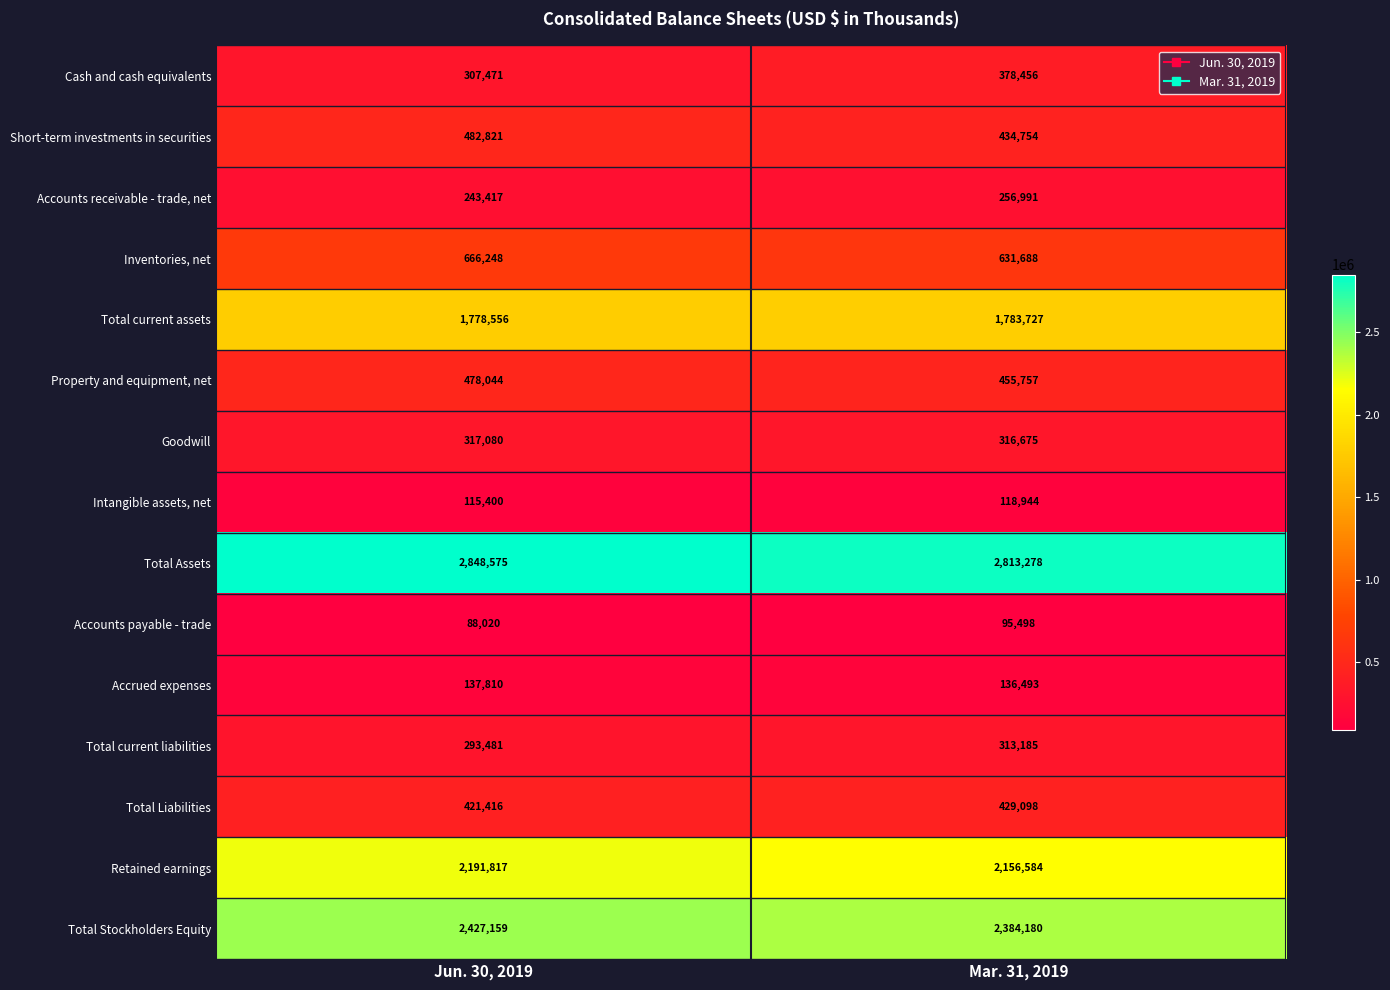

How many data points does each series have?

2